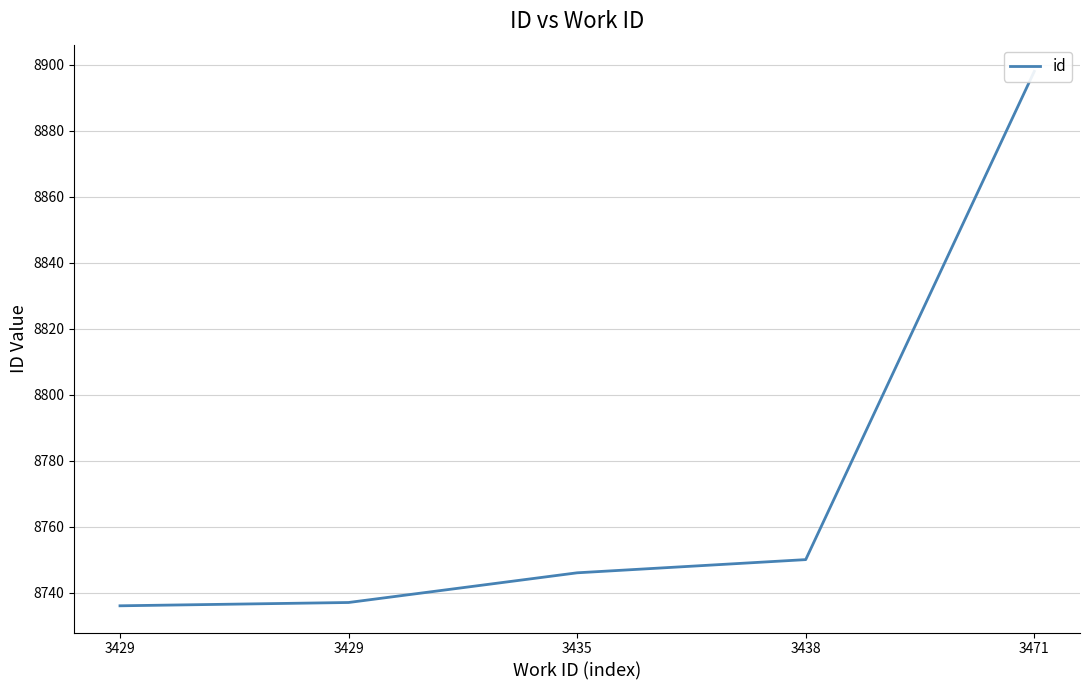

Reading left to right, what are all the values shown in this chart?

3429=8736	3429=8737	3435=8746	3438=8750	3471=8898